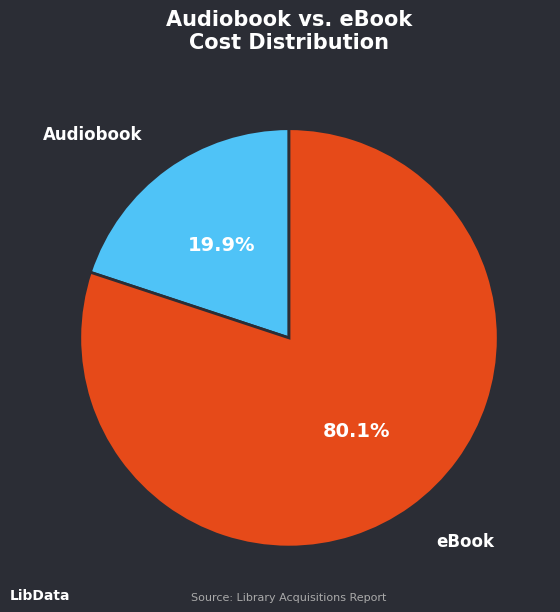

Does any single category account for the majority?

Yes